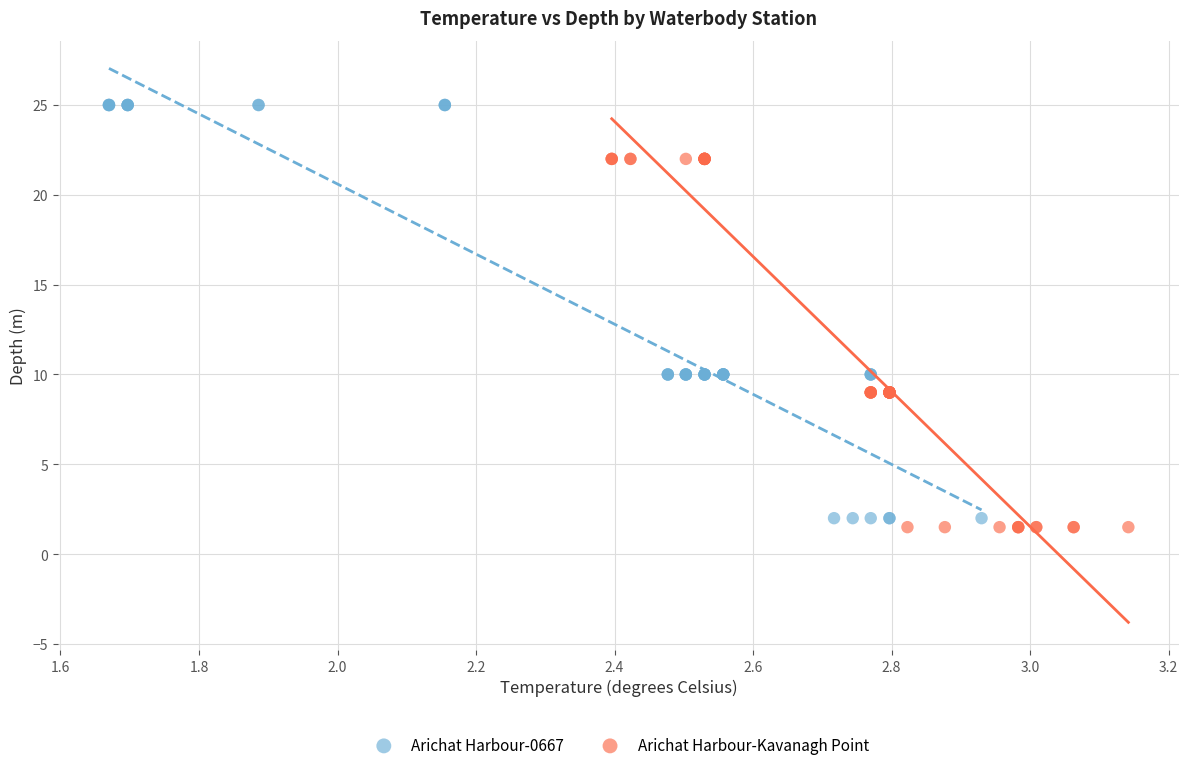

Which series contains the lowest Y value?

Arichat Harbour-Kavanagh Point